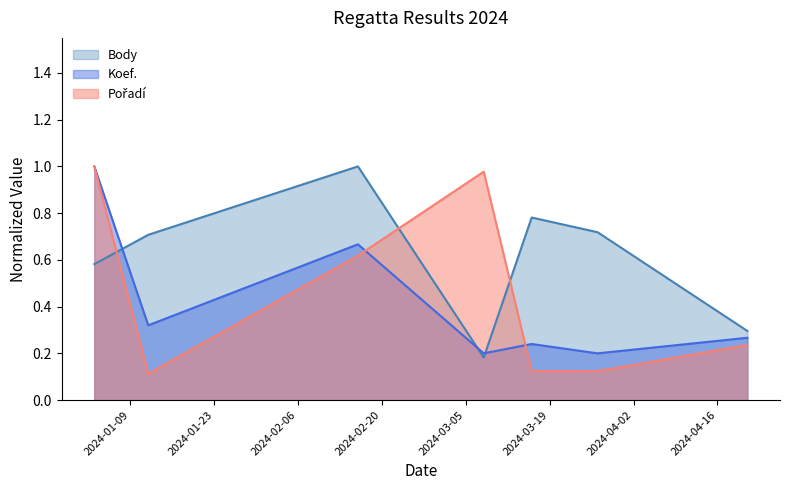

Count the number of data series in this chart.

3